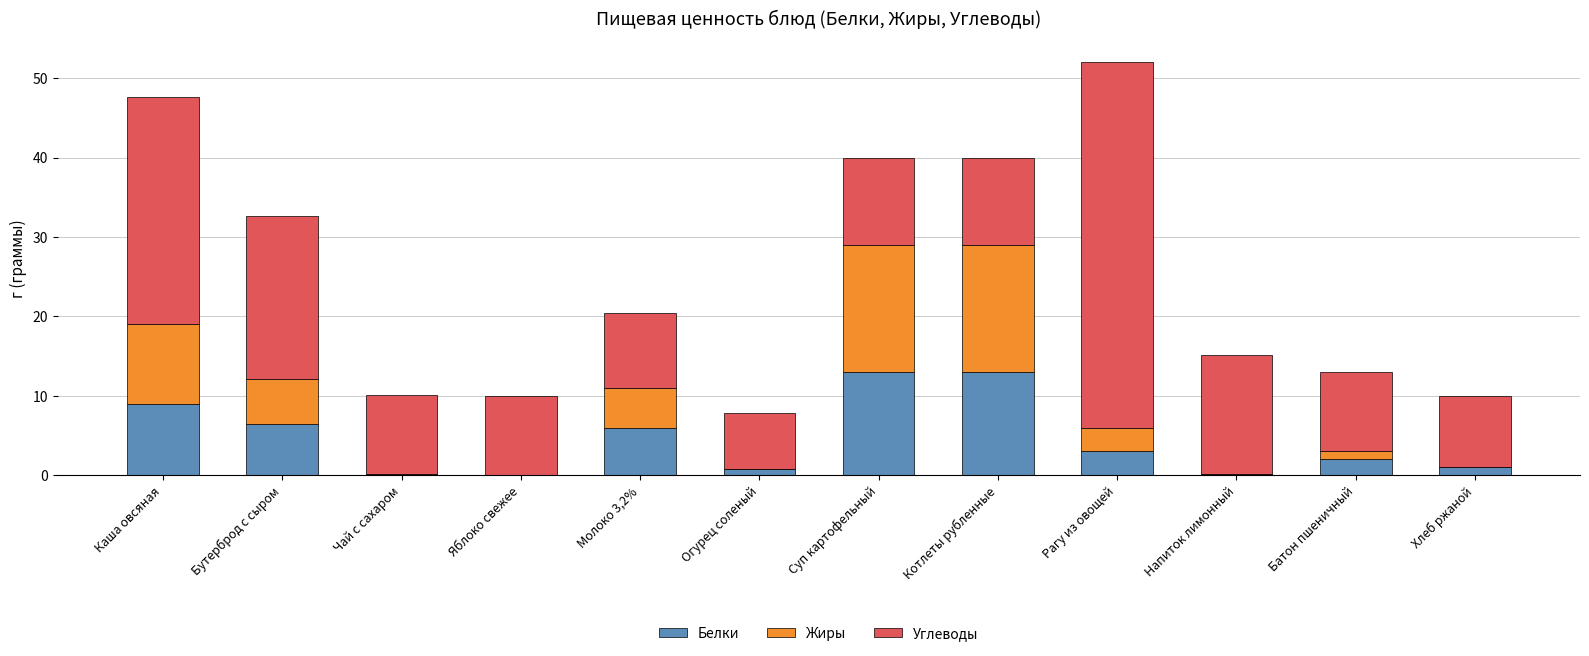

The Белки series shows 13.0 at Суп картофельный. True or false?

True